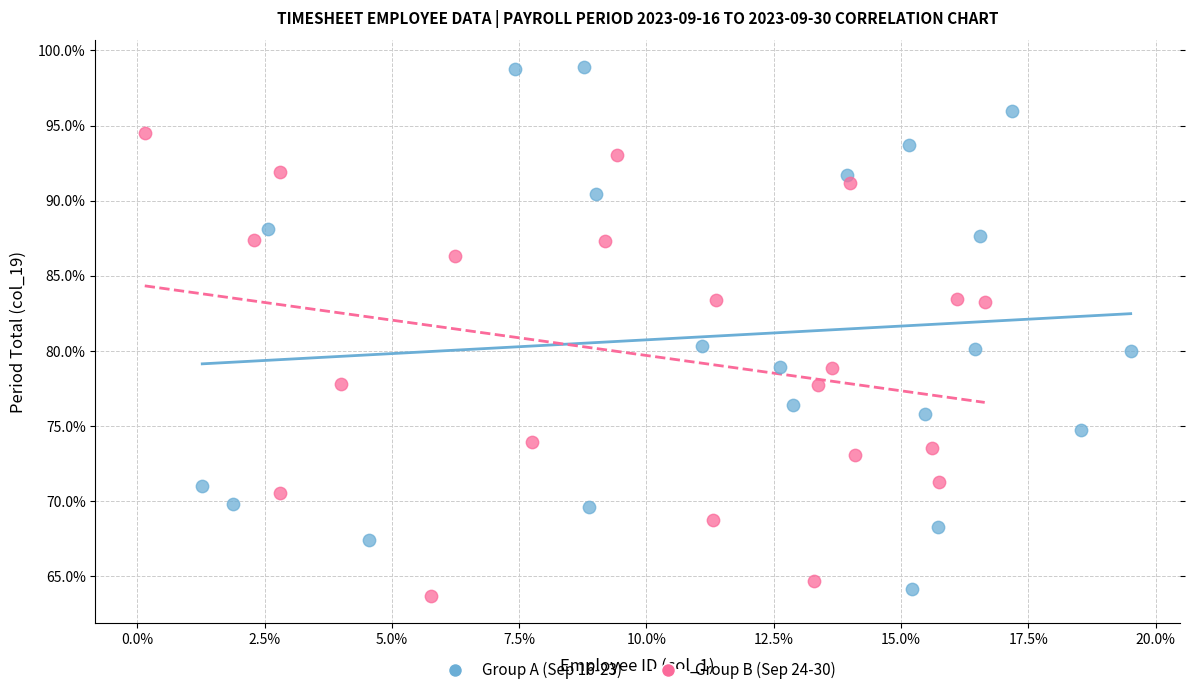

What are all the series names shown in the legend?

Group A (Sep 16-23), Group B (Sep 24-30)